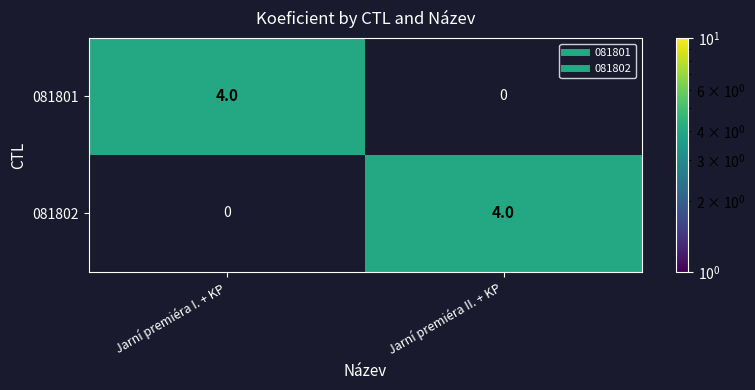

At how many categories does at least one series exceed 0?

2